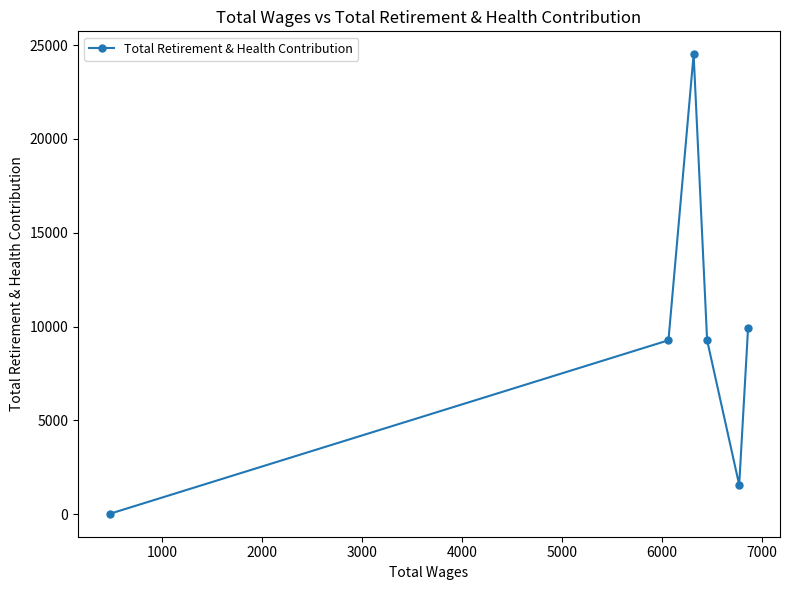

What is the greatest value displayed?

24515